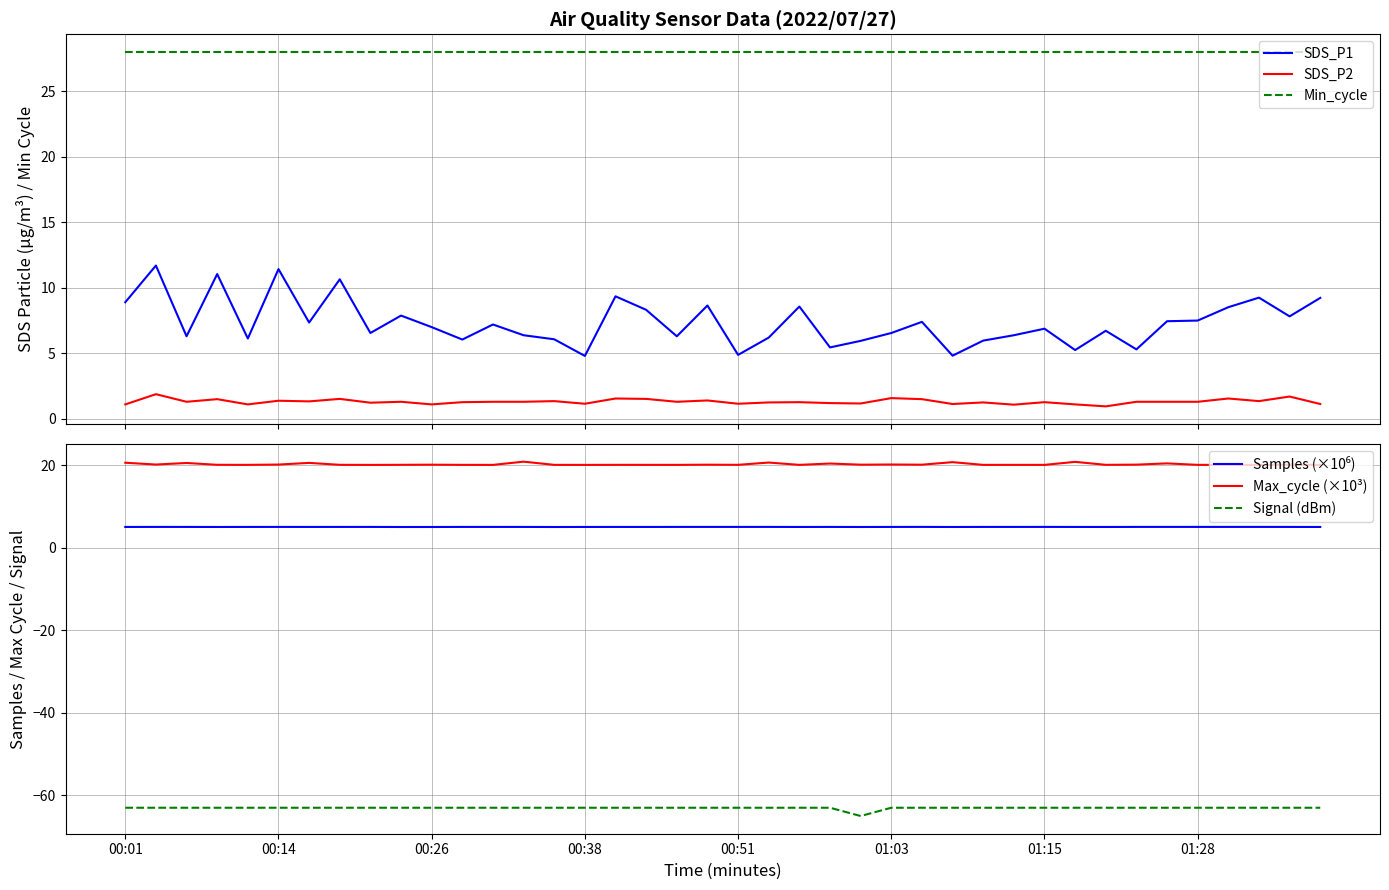

Where is Max_cycle (×10³) nearest to the value 20?

8